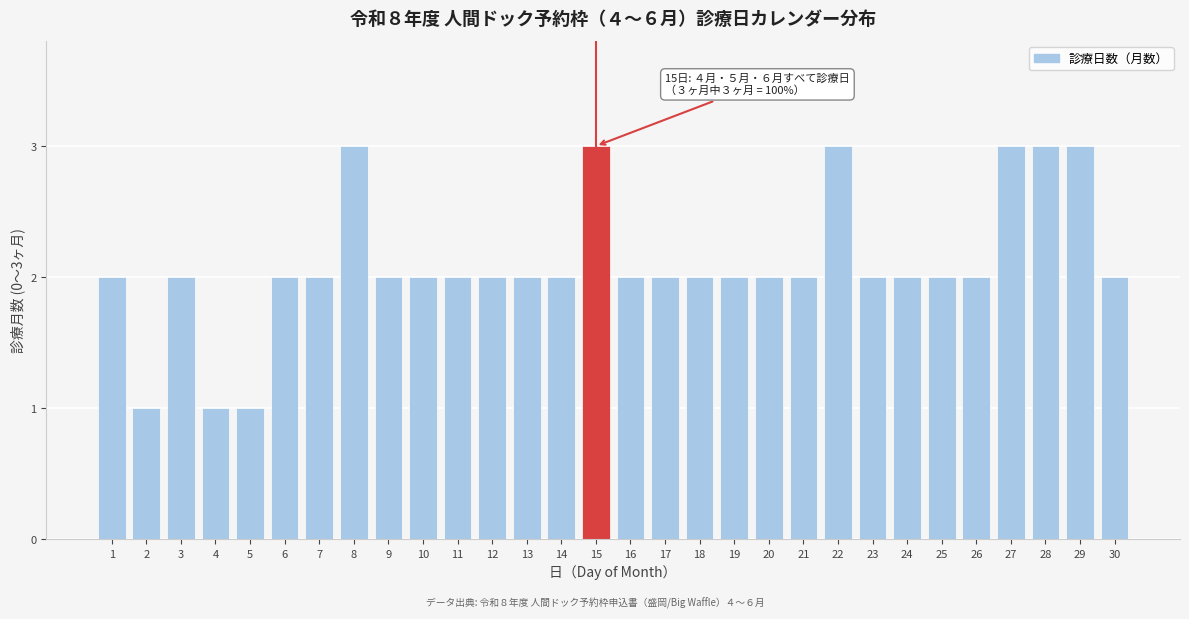

Reading right to left, transcribe all the data shown in this chart.

2	3	3	3	2	2	2	2	3	2	2	2	2	2	2	3	2	2	2	2	2	2	3	2	2	1	1	2	1	2